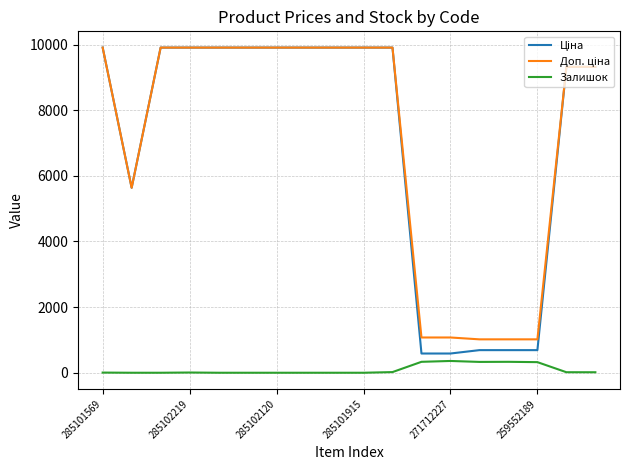

What is the maximum value shown in the chart?

9908.5